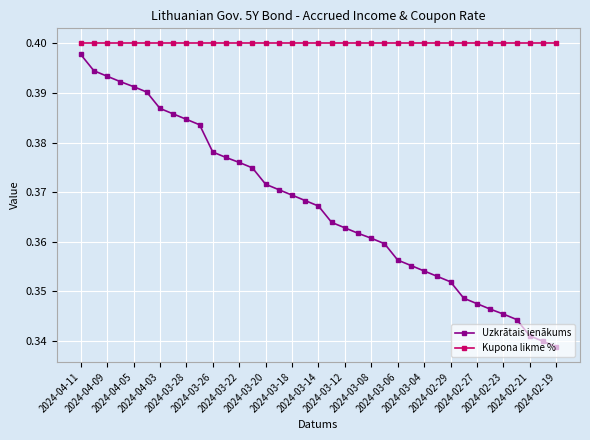

What is the sum of all Kupona likme % values?

14.8